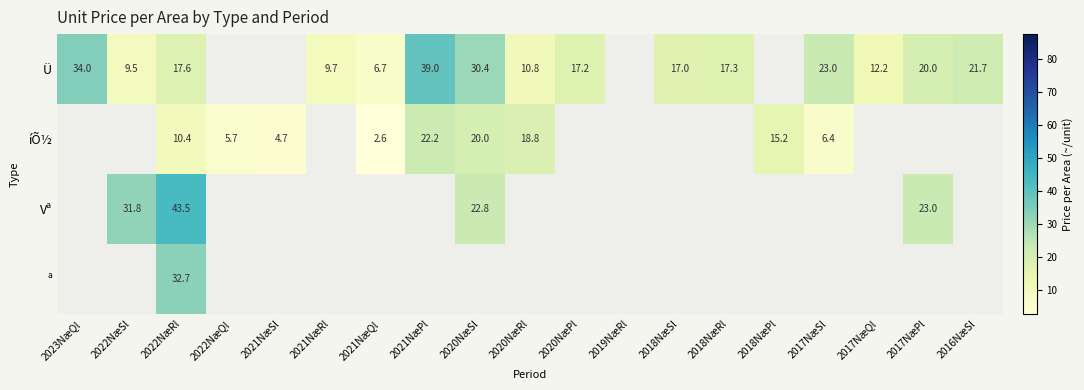

What is the spread (max minus min) of values at 2022NæRl?

33.1